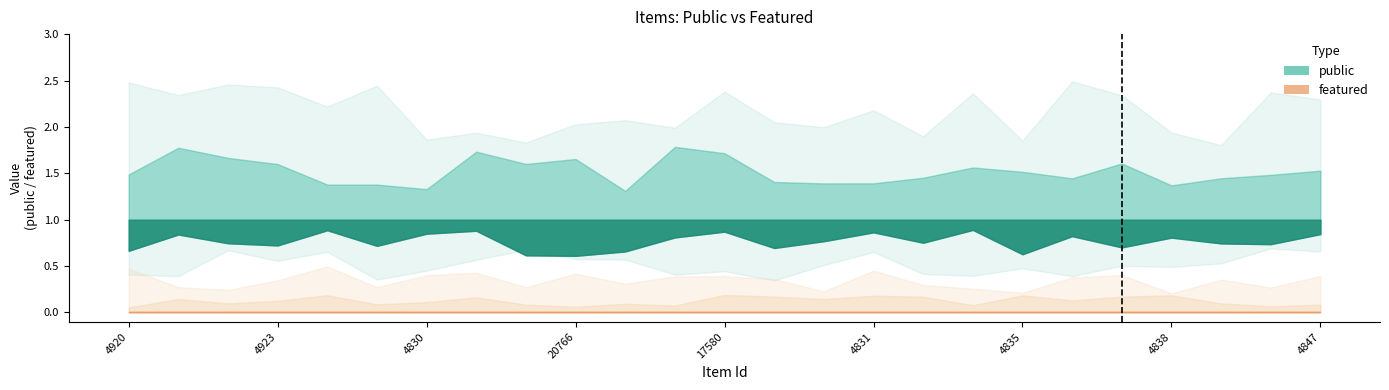

True or false: featured and public cross at least once.

False